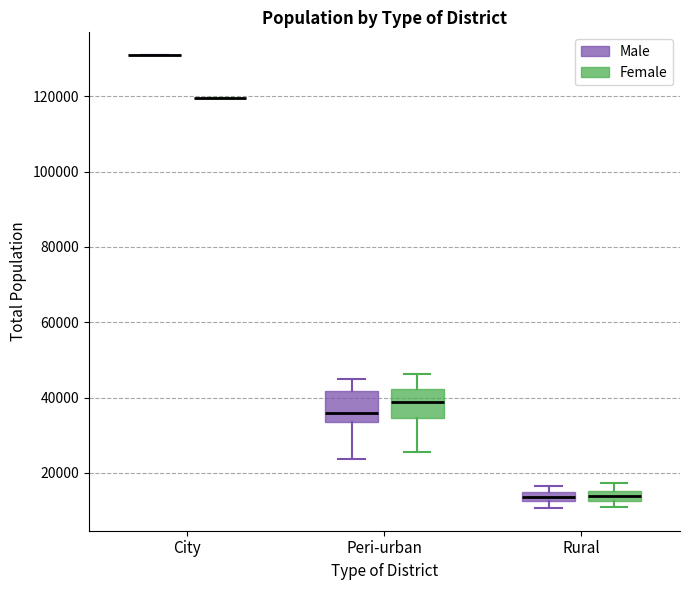

Where is the upper edge of the box for Rural (Male) on the y-axis? The values are not printed on the chart, so give them approximately, as read against the axis.

14000